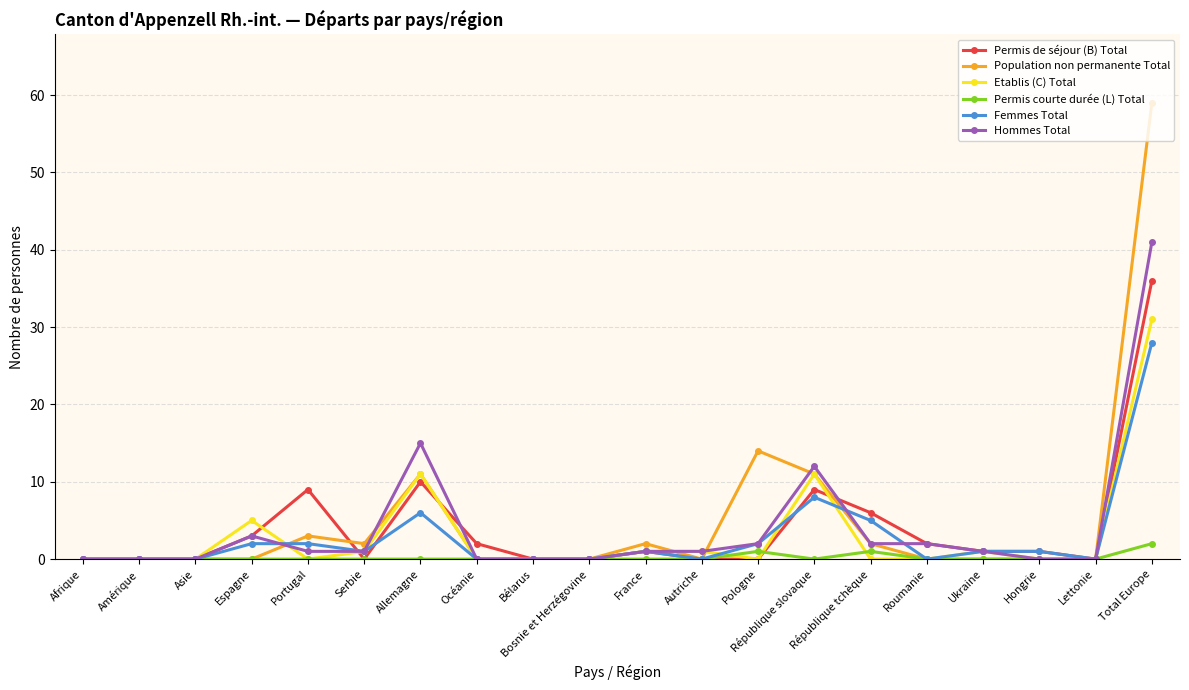

What is the average value of the Population non permanente Total series?

5